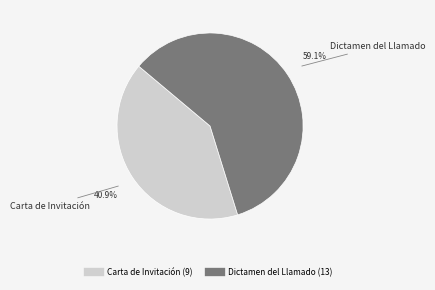

What percentage do Dictamen del Llamado and Carta de Invitación together represent?

100.0%